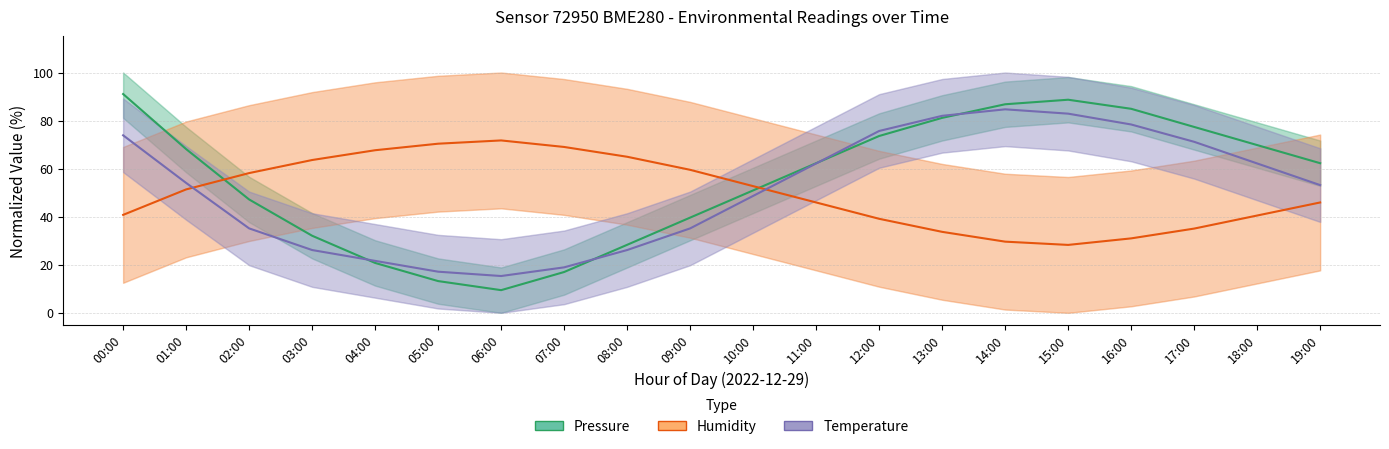

Between 12:00 and 16:00, which series saw the biggest shift?

Pressure